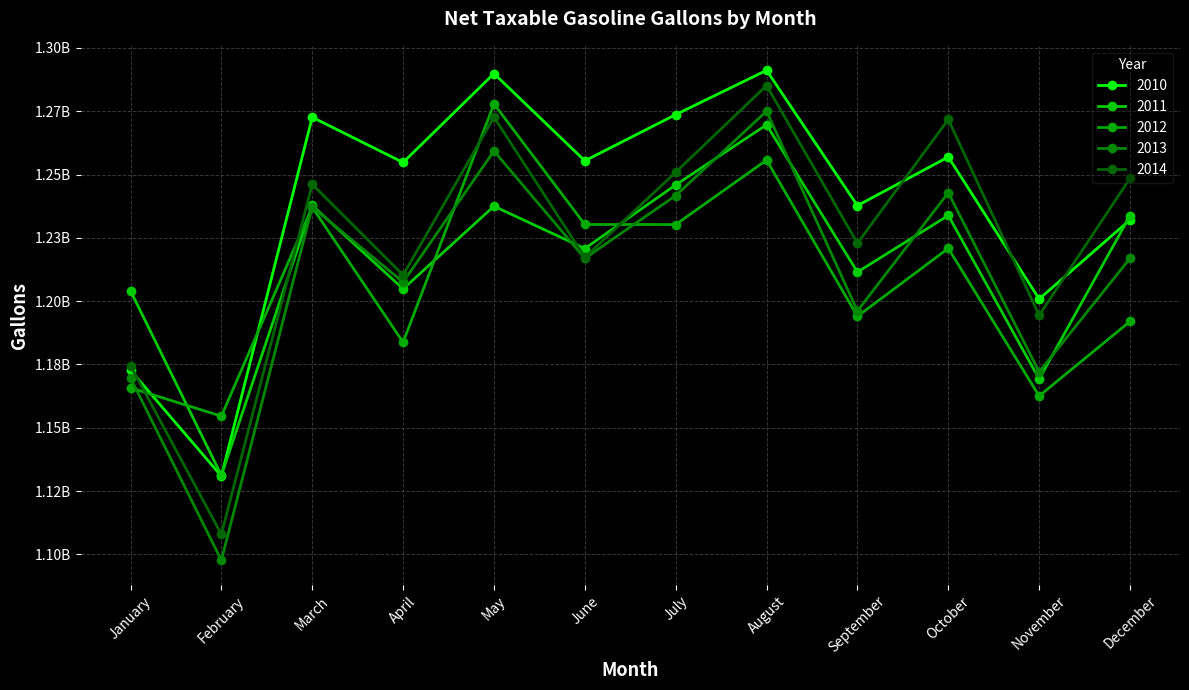

True or false: 2013 and 2010 intersect in this chart.

False